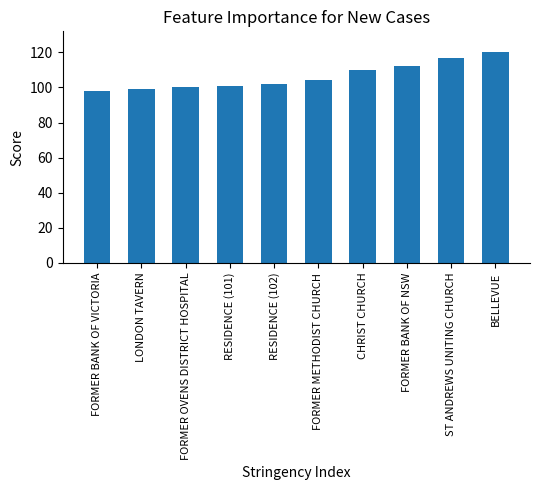

What is the label of the 8th bar from the left?

FORMER BANK OF NSW